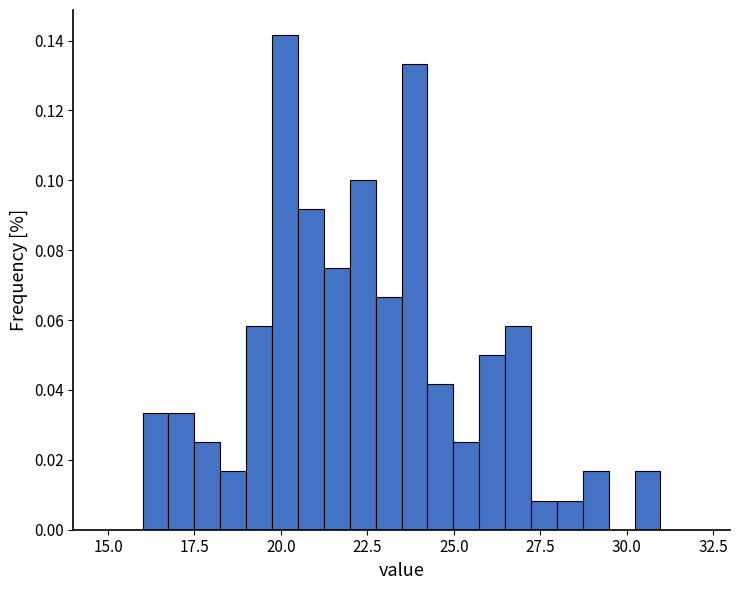

Around what value on the x-axis is the tallest bar? Give the approximate position of its centre, as read against the axis.

20.0